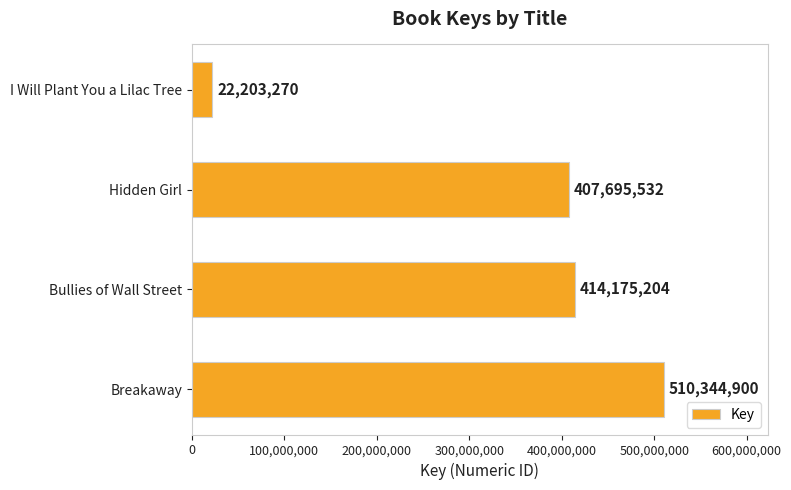

Are the bars grouped side by side (vs. stacked)?

No